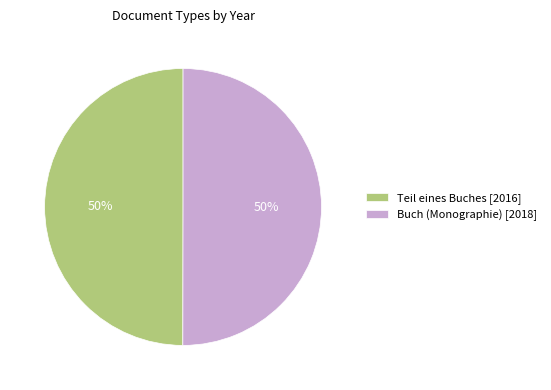

What is the ratio of the value at Buch (Monographie) [2018] to the value at Teil eines Buches [2016]?

1.0